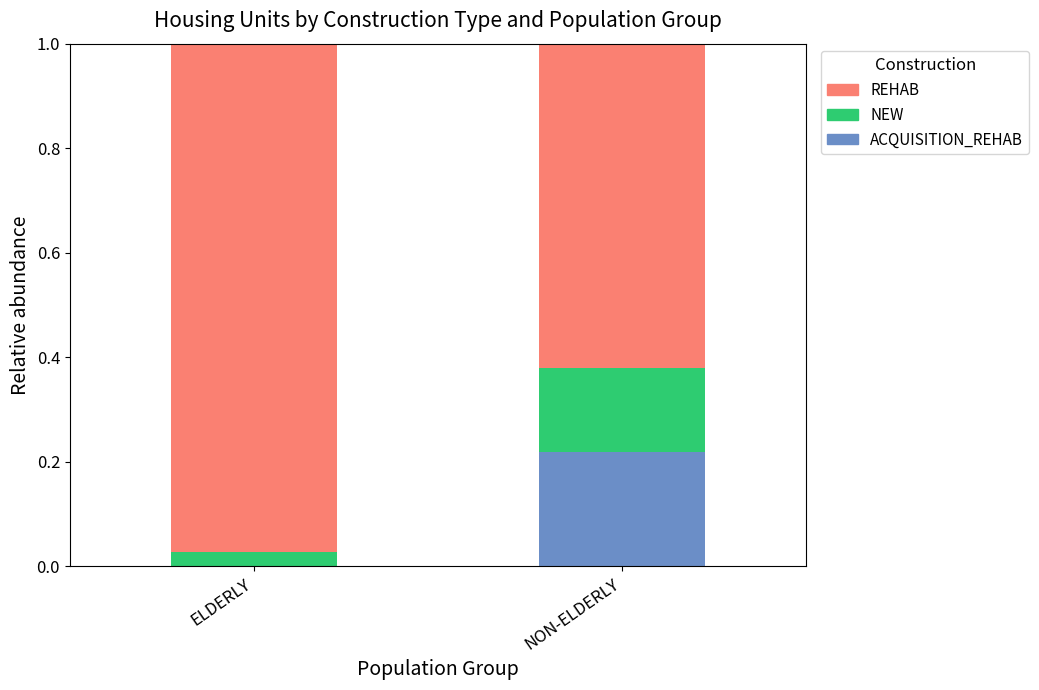

What are all the series names shown in the legend?

REHAB, NEW, ACQUISITION_REHAB